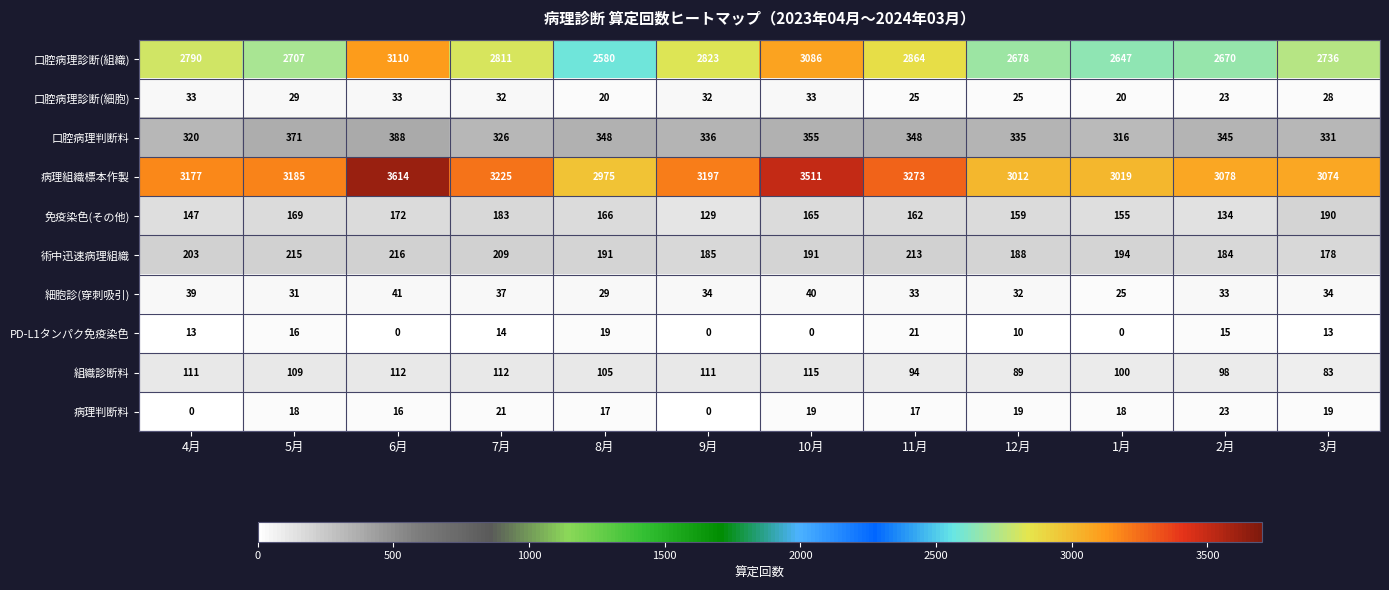

True or false: 免疫染色(その他) has a value of 83 at 7月.

False